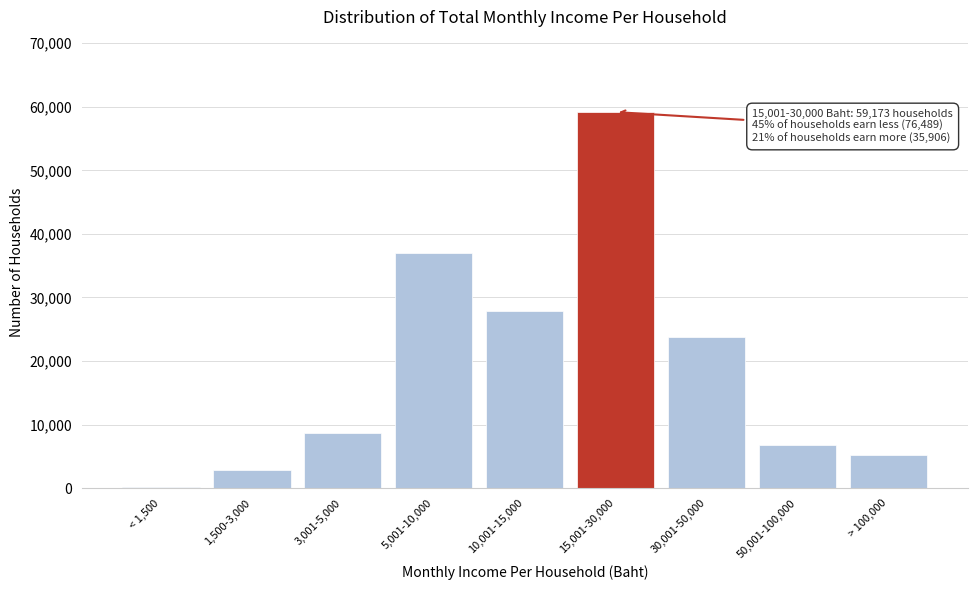

Reading left to right, extract all data points from this chart.

< 1,500=202	1,500-3,000=2837	3,001-5,000=8633	5,001-10,000=36947	10,001-15,000=27870	15,001-30,000=59173	30,001-50,000=23825	50,001-100,000=6803	> 100,000=5278